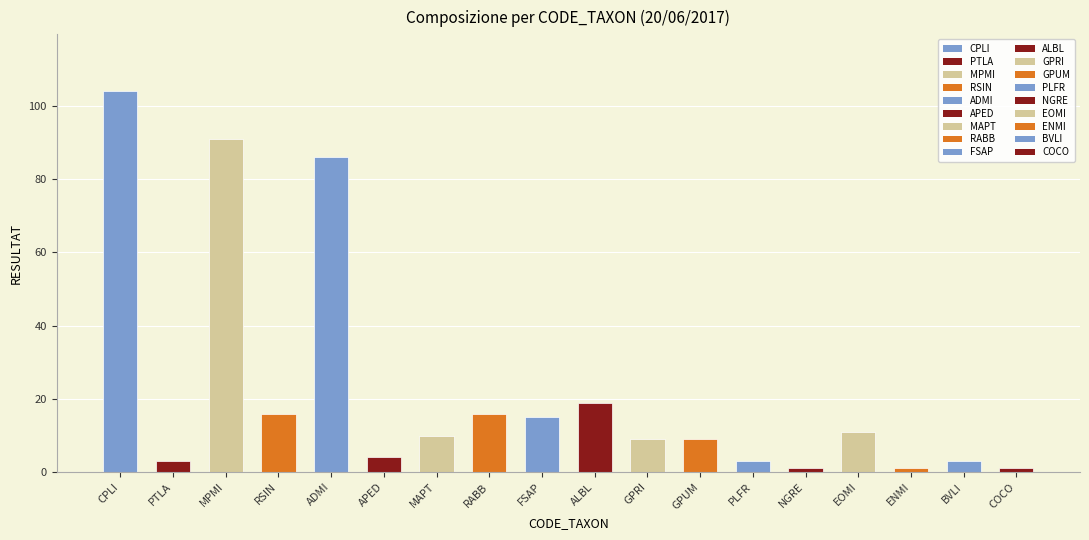

Between COCO and ALBL, which is larger?

ALBL